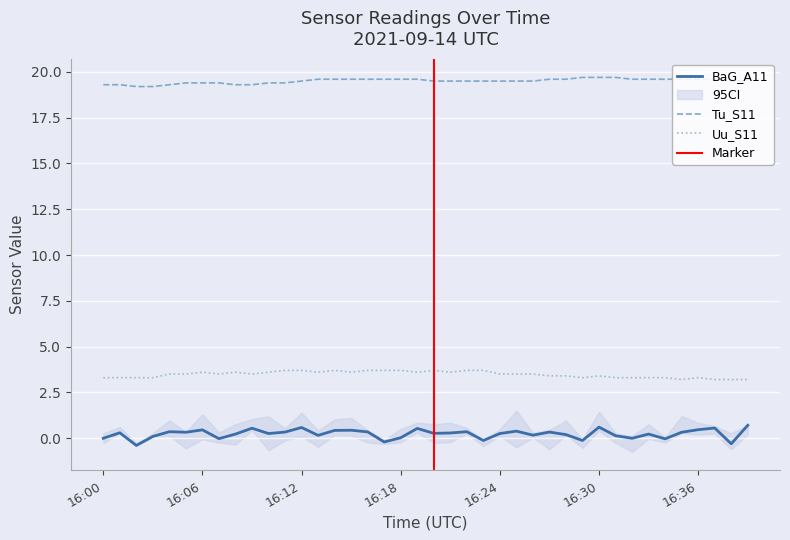

How many series are shown in this chart?

3